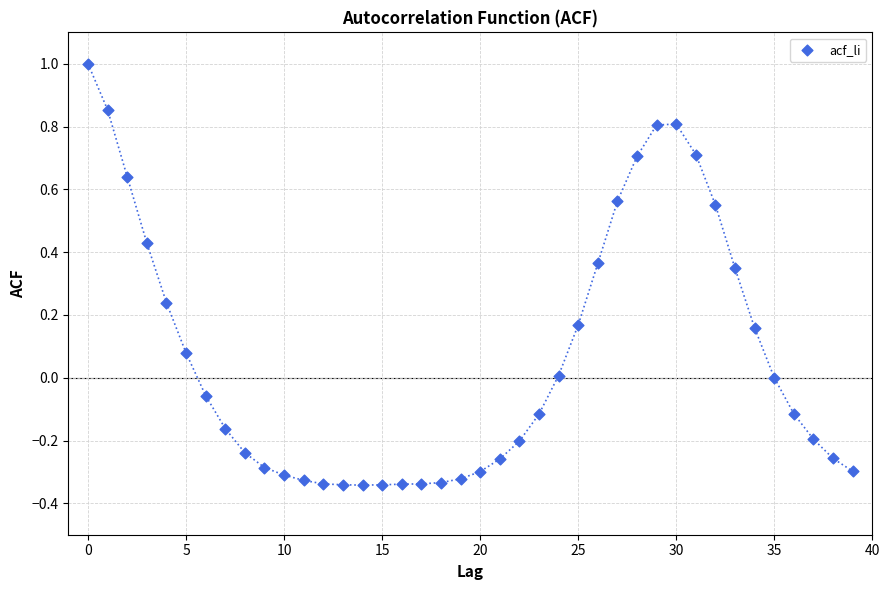

What is the range of Y values (max minus min)?

1.3